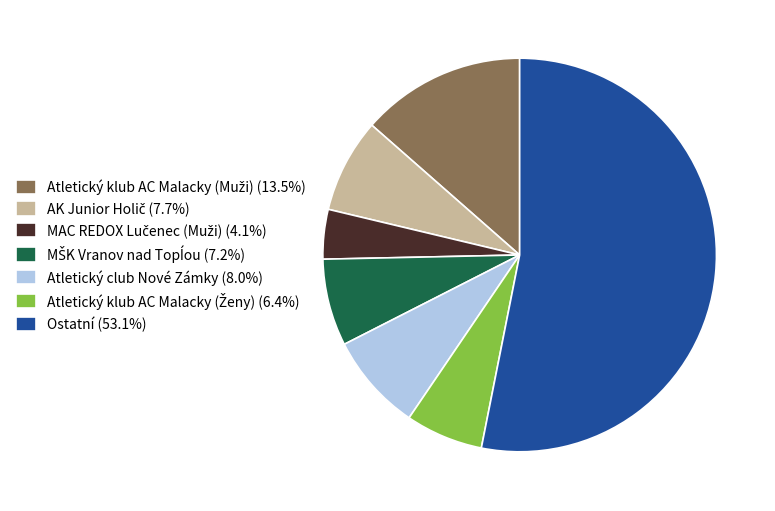

Does Ostatní (53.1%) represent more than half of the total?

Yes